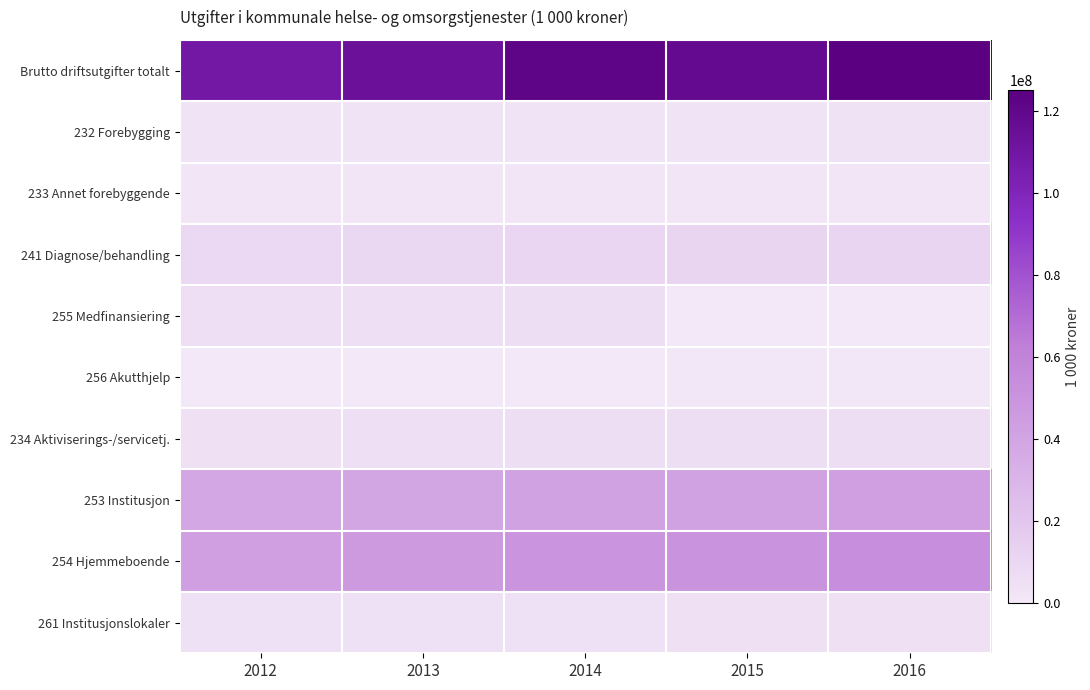

Rank the series by their maximum value, from highest to lowest.

Brutto driftsutgifter totalt, 254 Hjemmeboende, 253 Institusjon, 241 Diagnose/behandling, 234 Aktiviserings-/servicetj., 255 Medfinansiering, 261 Institusjonslokaler, 232 Forebygging, 233 Annet forebyggende, 256 Akutthjelp